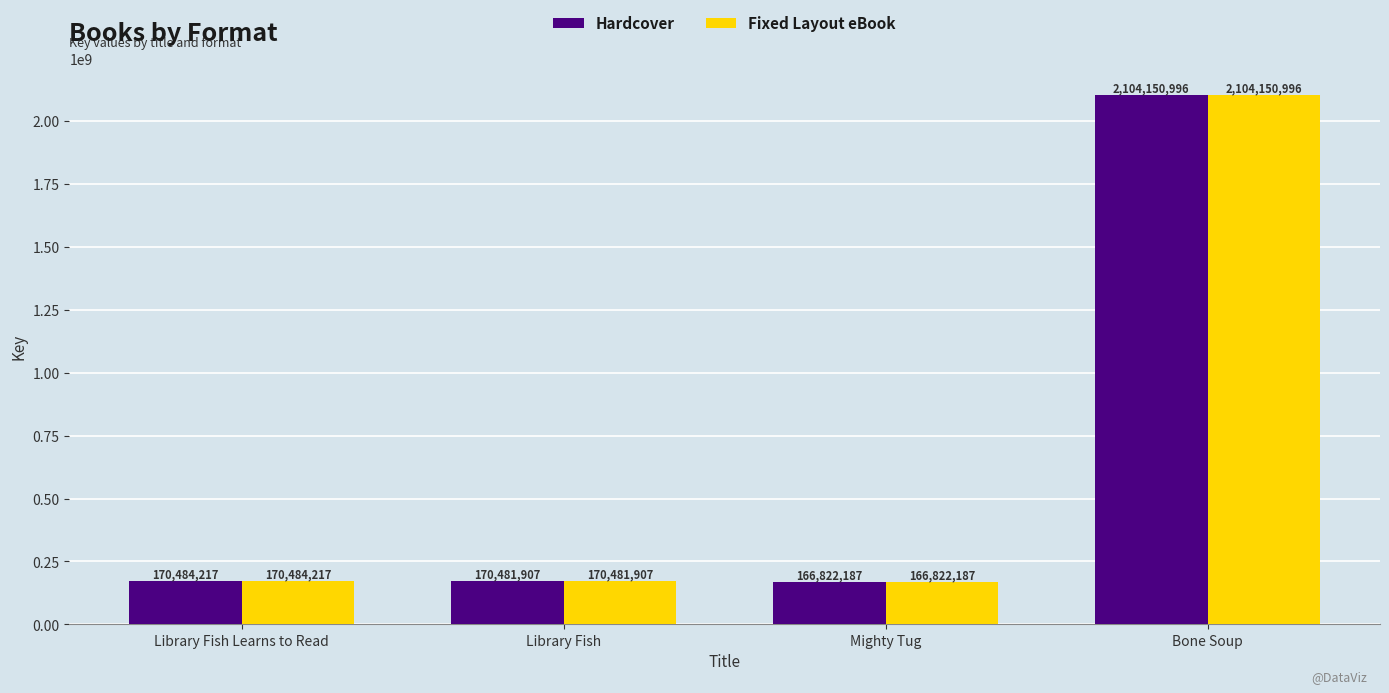

What value does the Fixed Layout eBook series have at Library Fish?

170481907